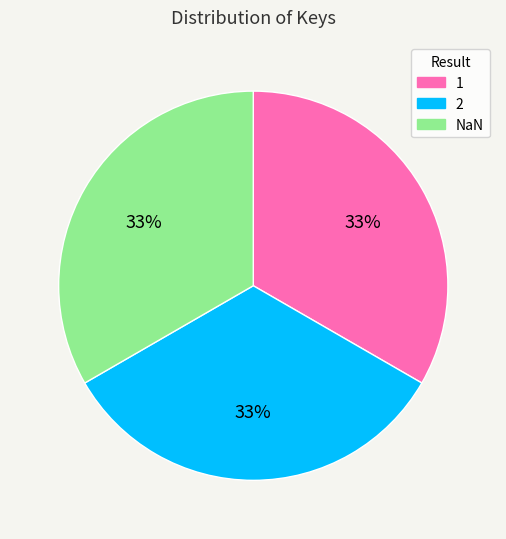

Is the sum of 2 and 1 greater than half?

Yes